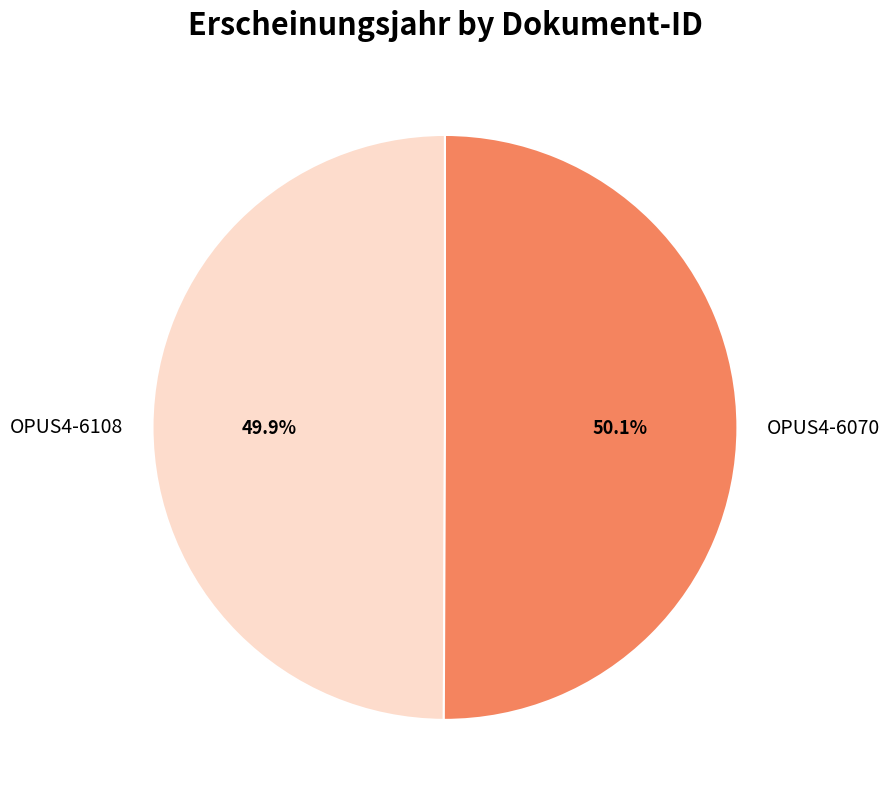

How many segments does this pie chart have?

2